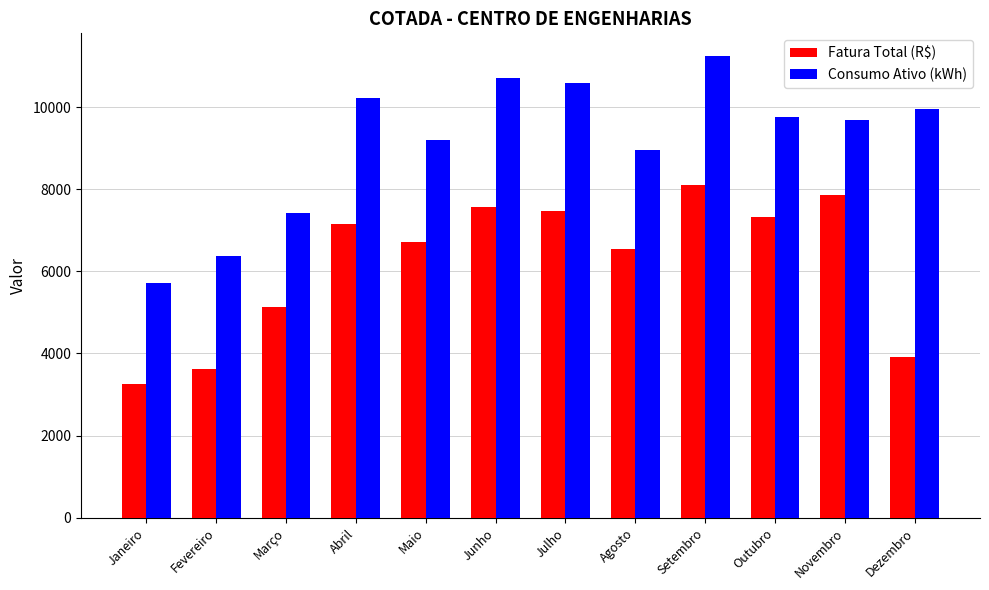

What is the sum of all Fatura Total (R$) values?

74646.3